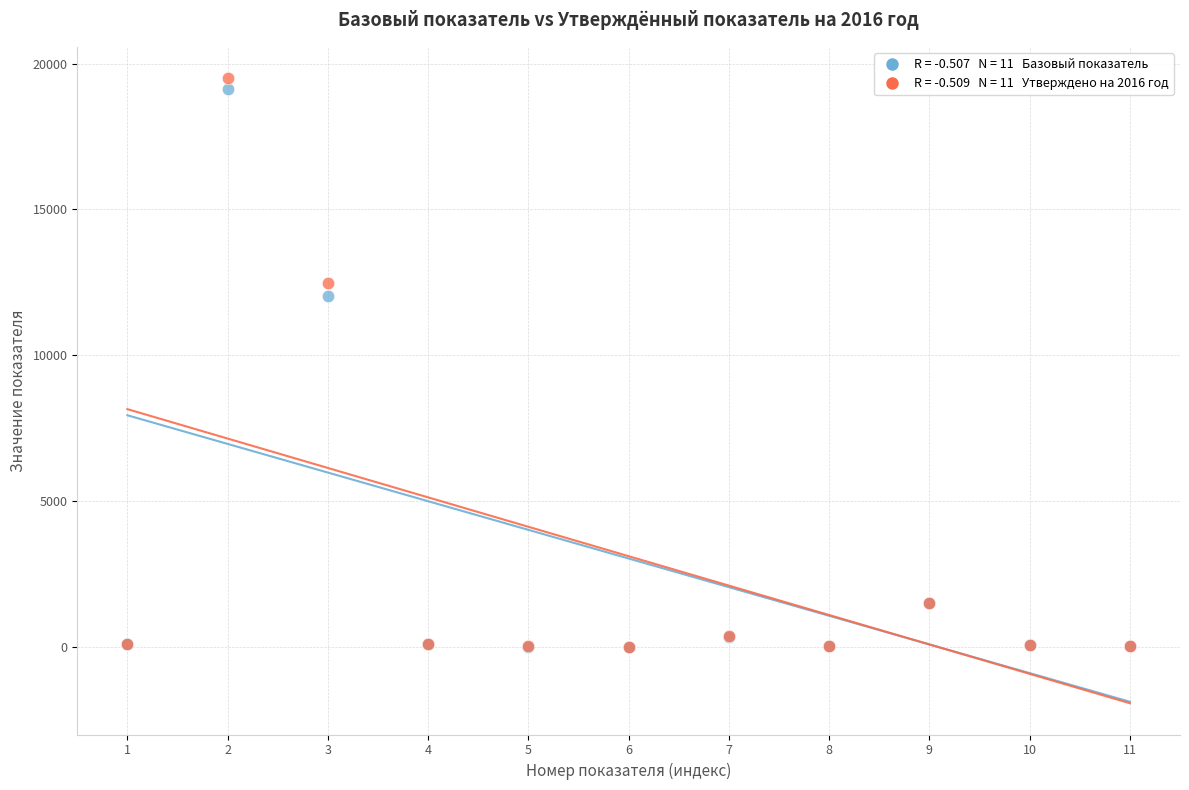

Across all series, what Y value is closest to 9750?

12024.4